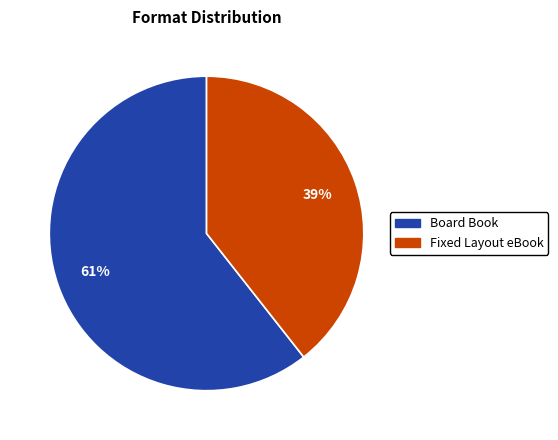

Rank the categories by value from lowest to highest.

Fixed Layout eBook, Board Book